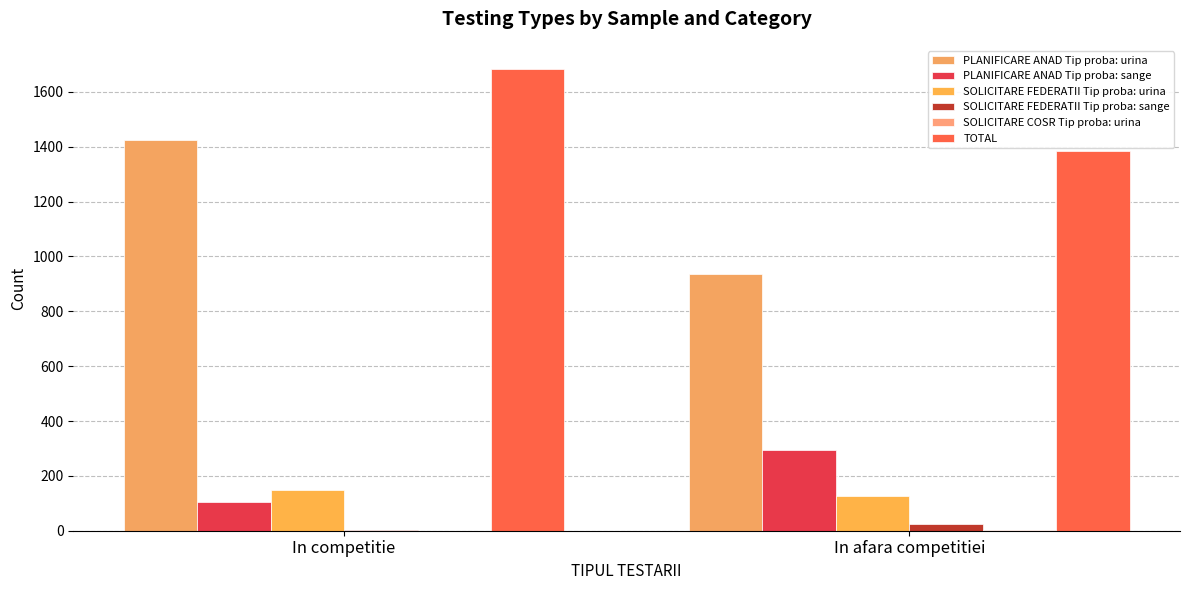

How many distinct data groups are displayed?

6